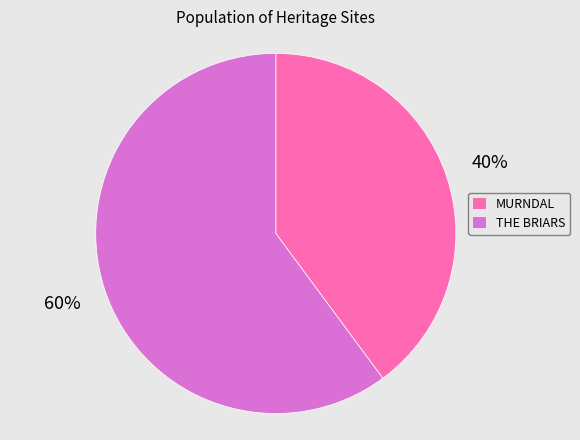

To the nearest percent, what is the combined percentage of THE BRIARS and MURNDAL?

100%